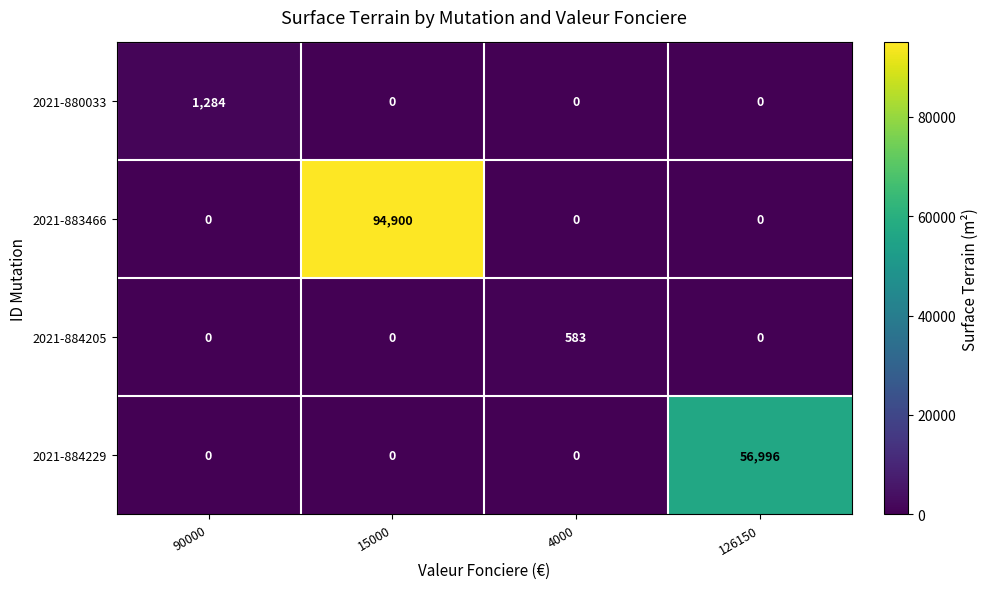

Which series has the largest range (max minus min)?

2021-883466